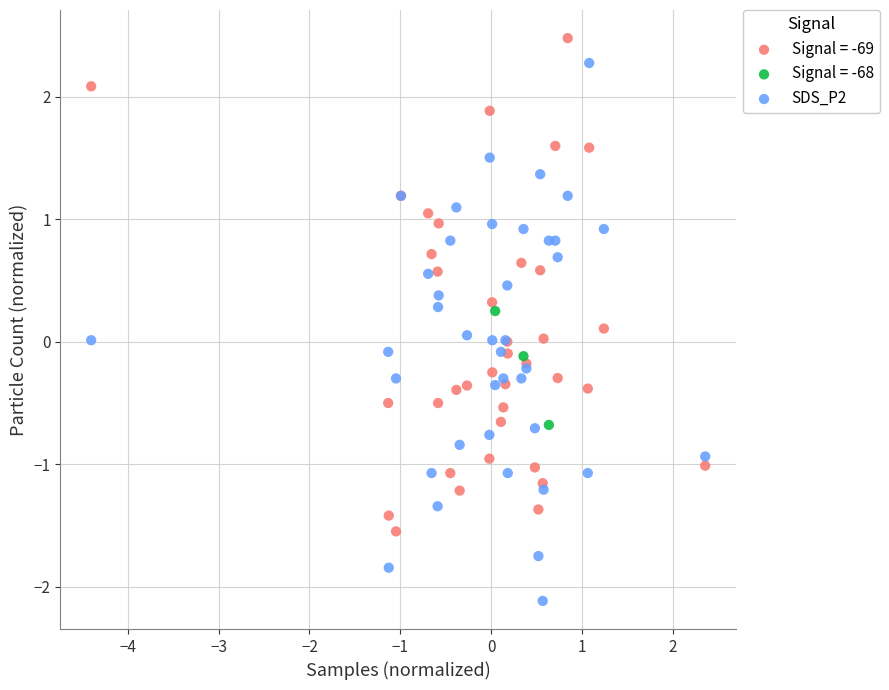

Which series reaches the minimum Y coordinate?

SDS_P2